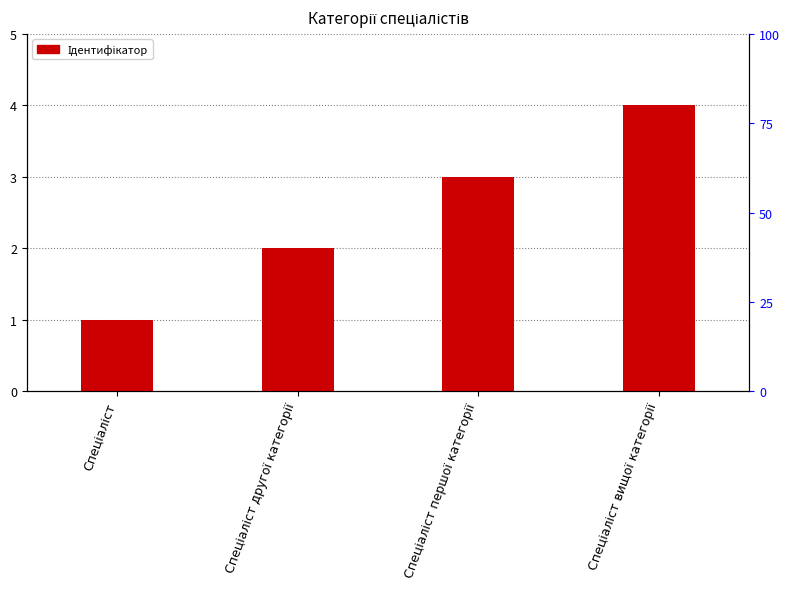

Reading right to left, what are all the values shown in this chart?

Спеціаліст вищої категорії=4	Спеціаліст першої категорії=3	Спеціаліст другої категорії=2	Спеціаліст=1